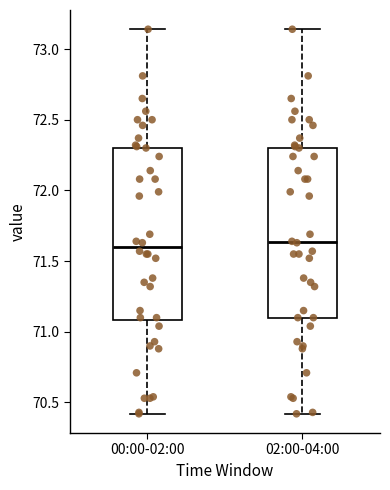

Where does the median line of the box for 00:00-02:00 sit on the y-axis? The values are not printed on the chart, so give them approximately, as read against the axis.

71.60